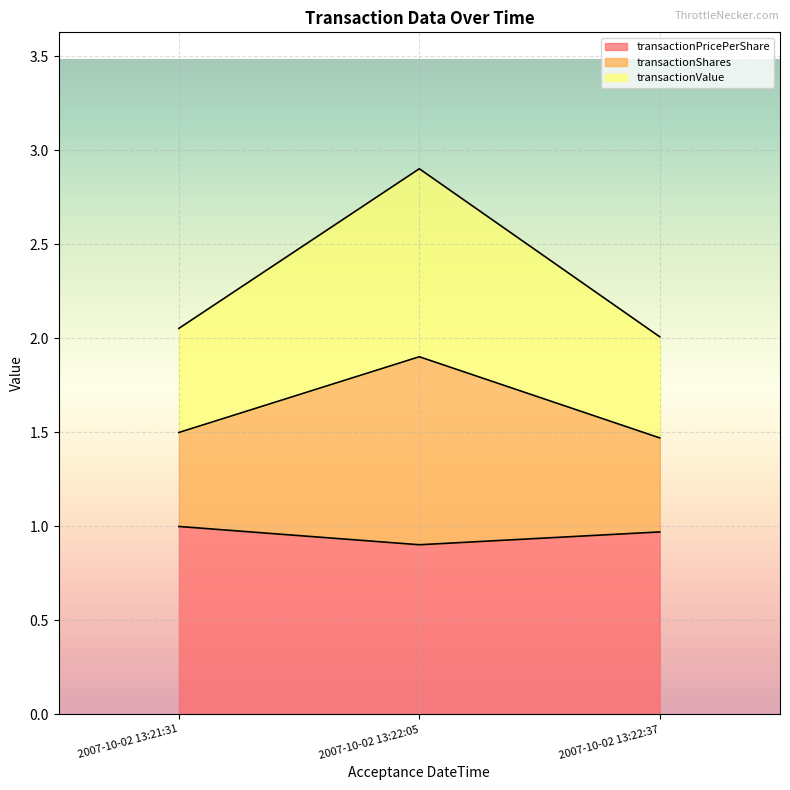

At how many categories does at least one series exceed 1?

3